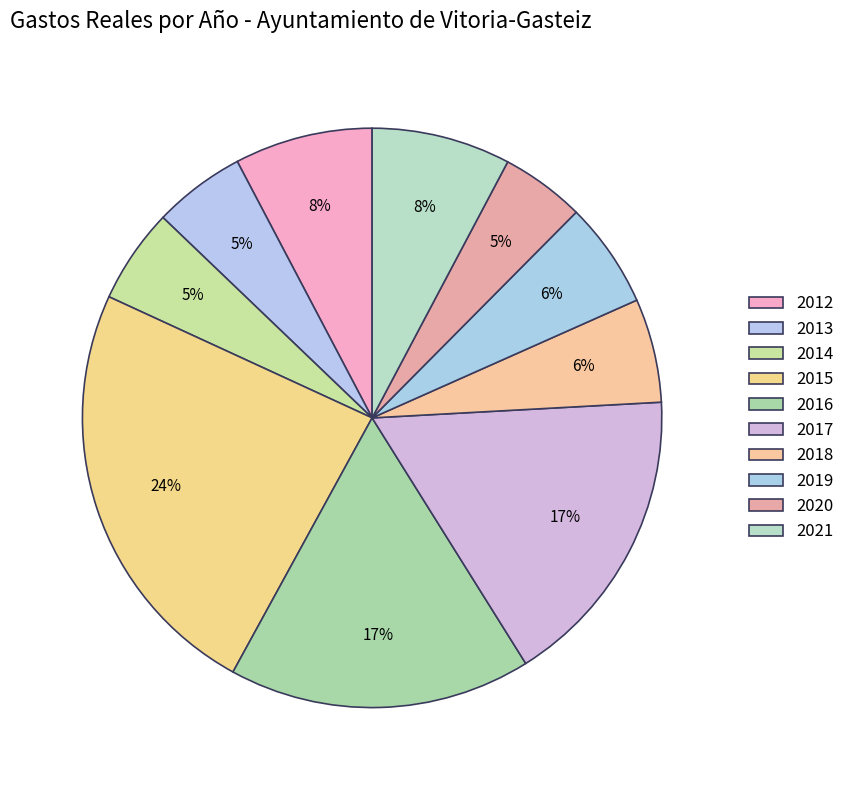

To the nearest percent, what is the combined percentage of 2017 and 2018?

23%